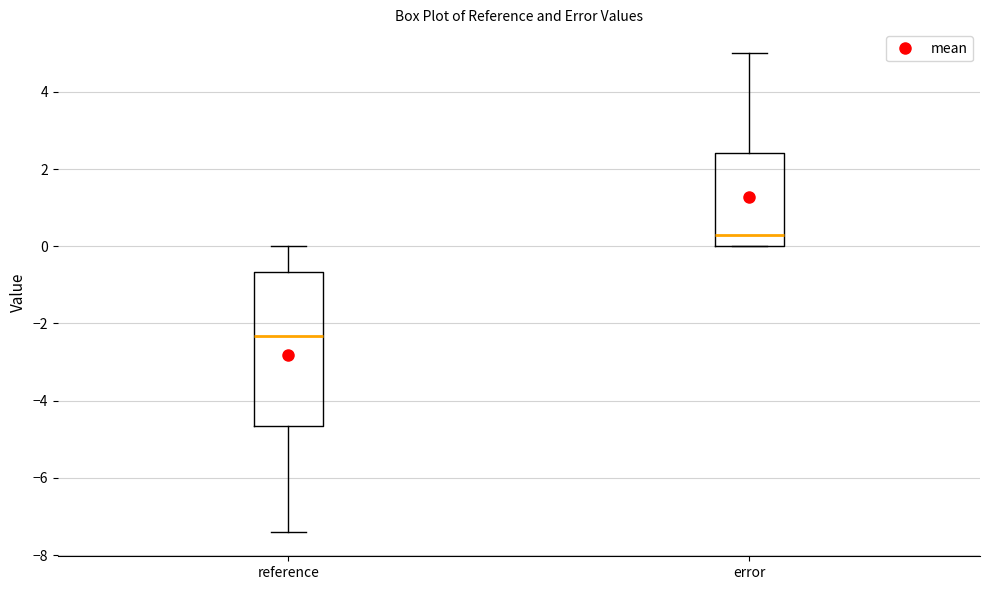

Reading left to right, read every box against the y-axis: the position of its median line, the range the box covers, and the ends of its whiskers. The values are not printed on the chart, so give them approximately, as read against the axis.

reference: median -2.4, box -4.6 to -0.6, whiskers -7.4 to 0.0
error: median 0.2, box 0.0 to 2.4, whiskers 0.0 to 5.0